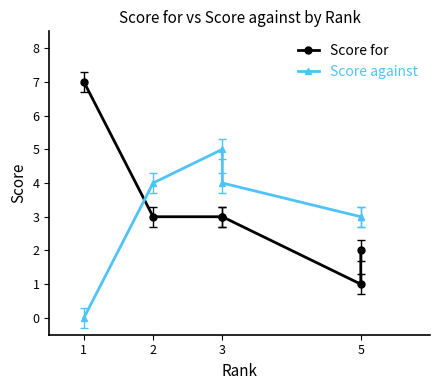

In Score against, how many points are higher than both neighbors (excluding endpoints)?

1